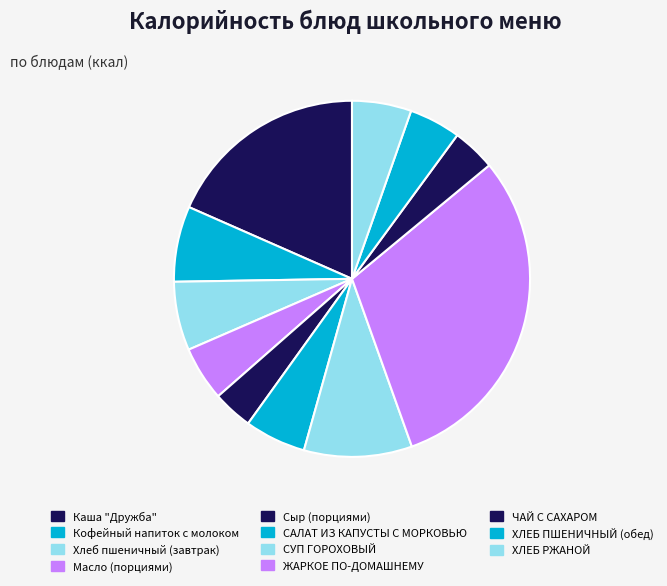

True or false: ЧАЙ С САХАРОМ accounts for 4% of the total.

True